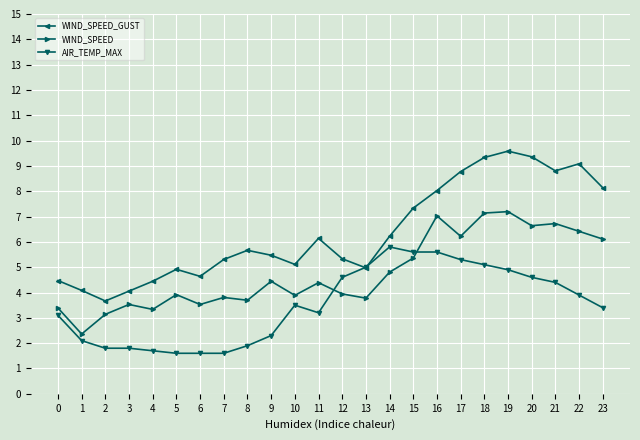

How many data points in AIR_TEMP_MAX are less than 3?

9